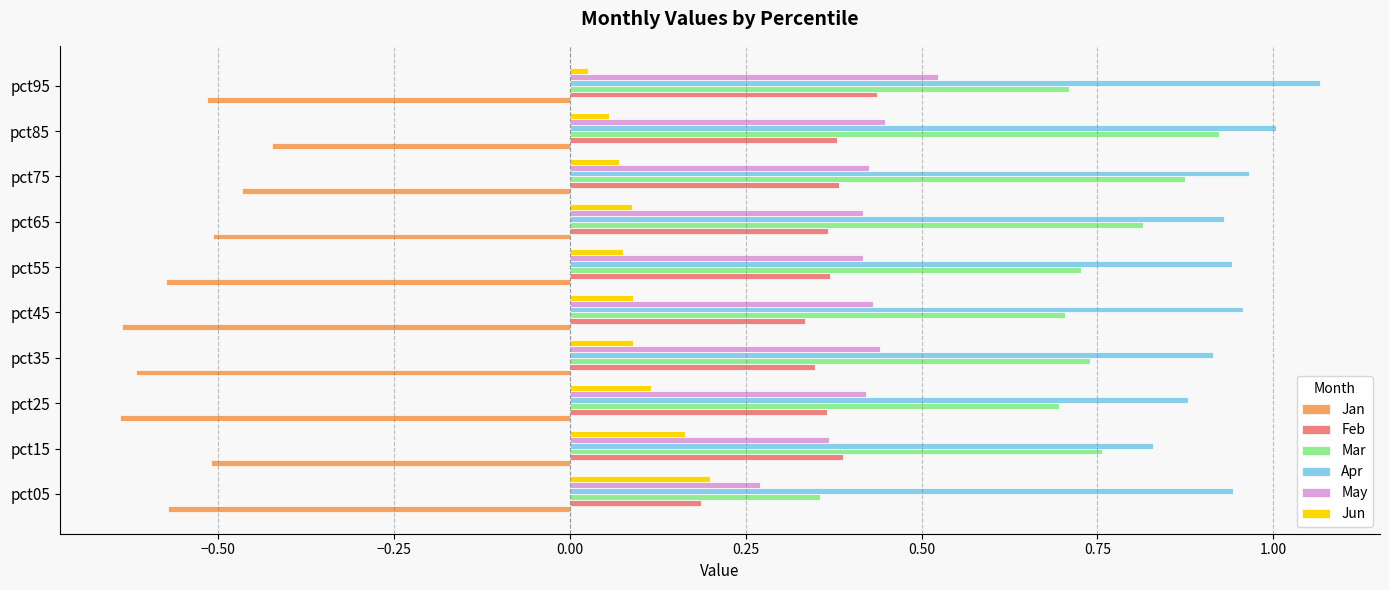

What is the spread (max minus min) of values at pct45?

1.6